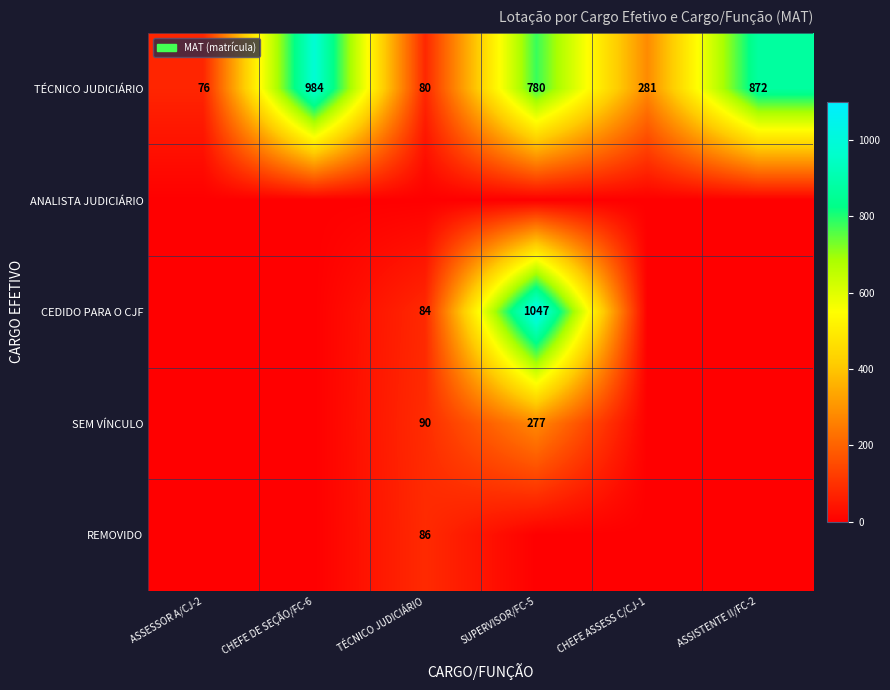

What is the difference between the maximum and minimum values in the TÉCNICO JUDICIÁRIO series?

908